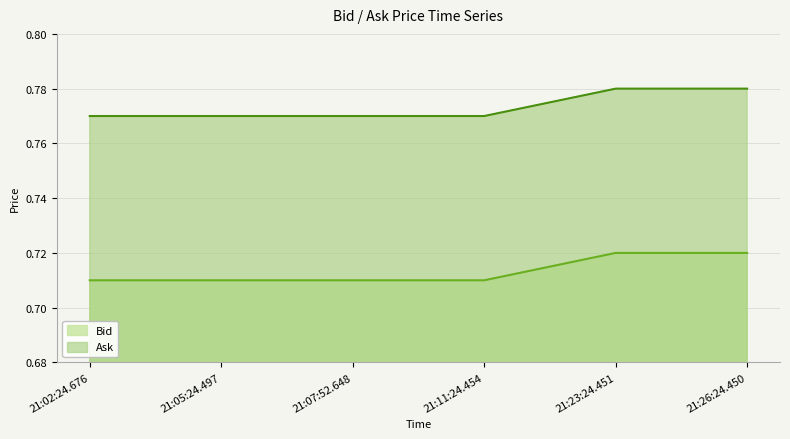

Reading right to left, what are all the values shown in this chart?

Bid: 0.7	0.7	0.7	0.7	0.7	0.7
Ask: 0.8	0.8	0.8	0.8	0.8	0.8